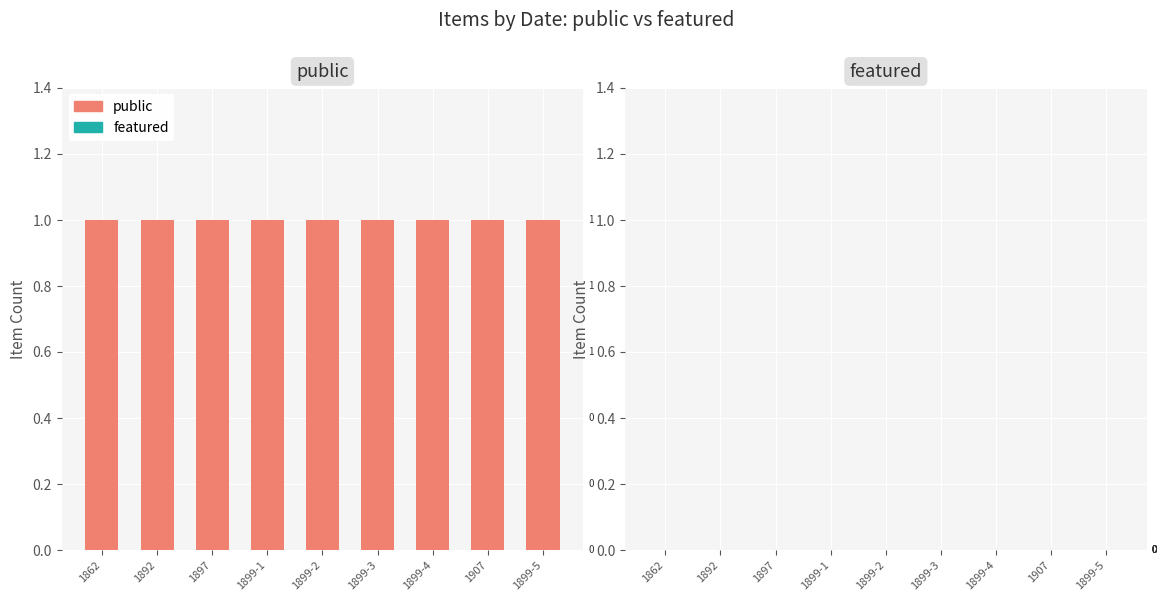

What is the total value across all series at 1897?

1